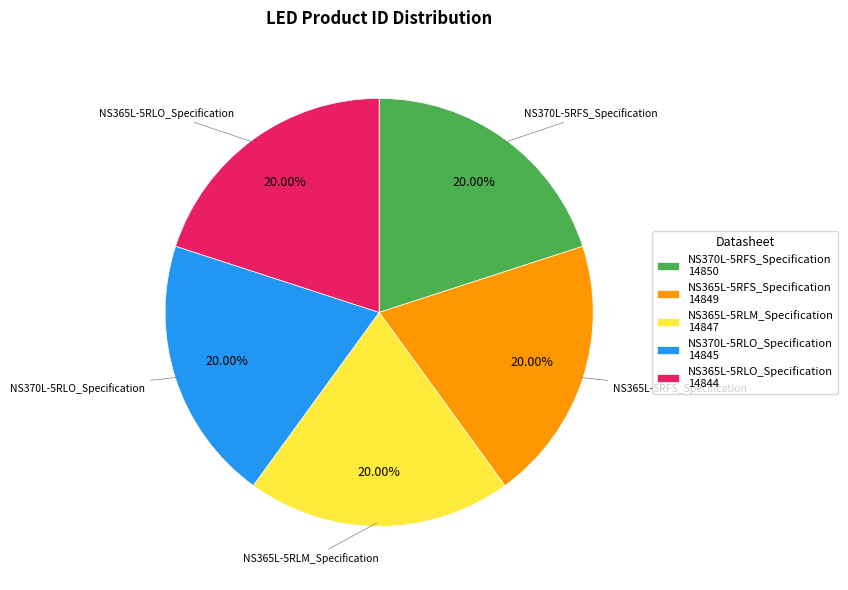

Is there a majority slice in this chart?

No